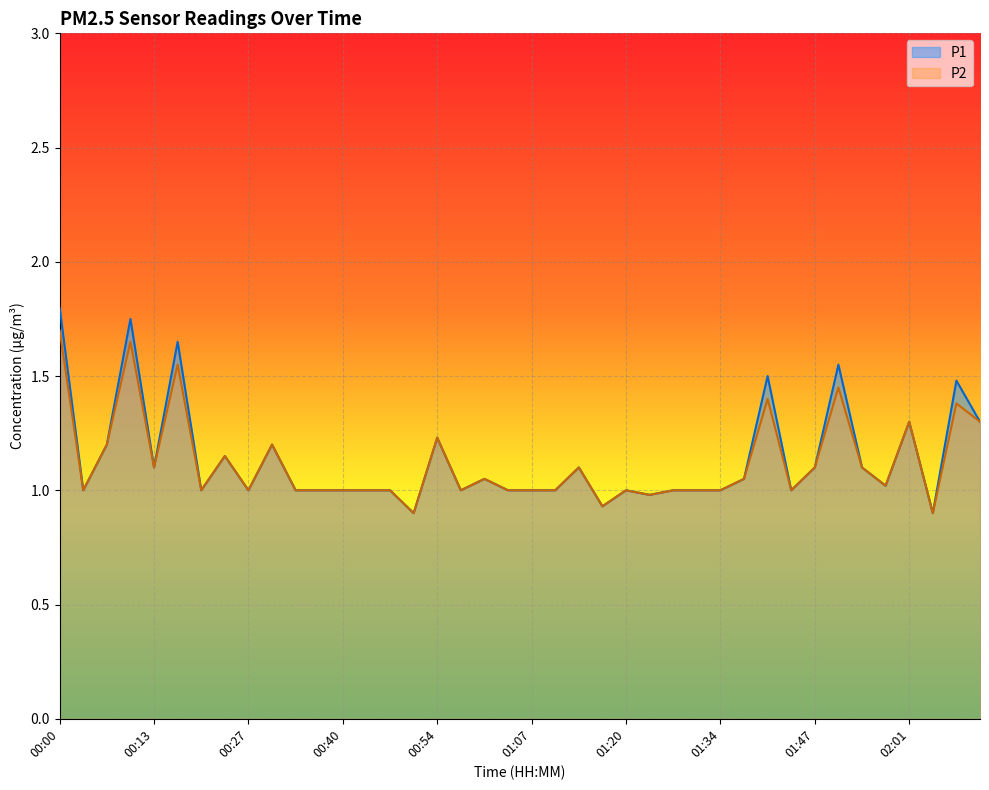

Is the value of P1 at 00:47 greater than the value of P2 at 01:54?

No